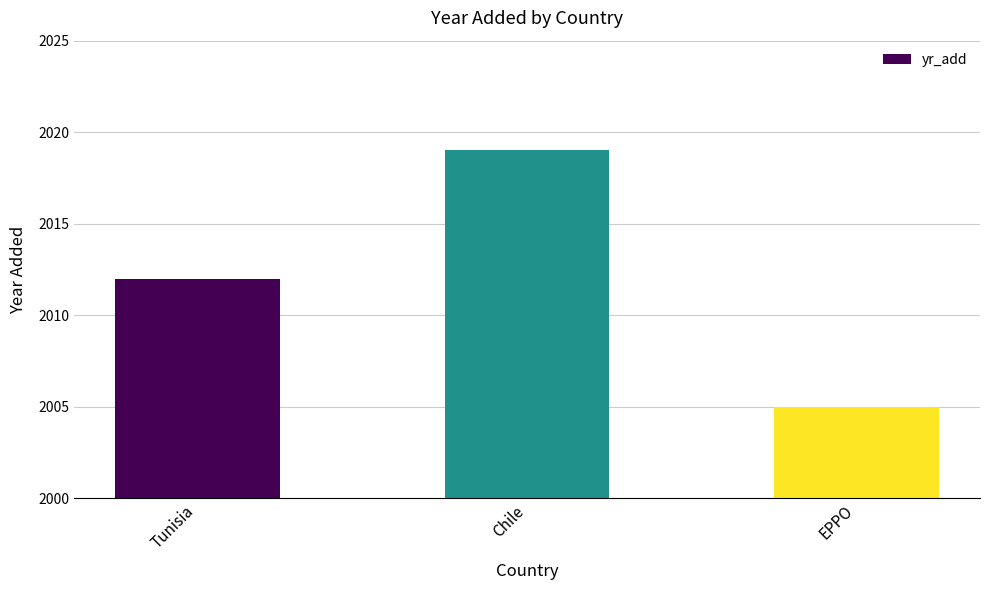

Does the chart contain stacked bars?

No